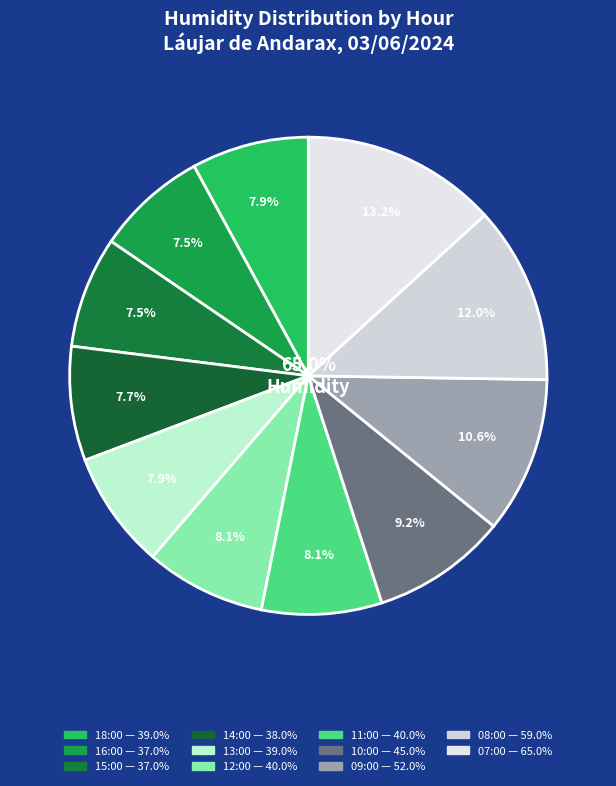

What percentage do 07:00 and 15:00 together represent?

20.8%